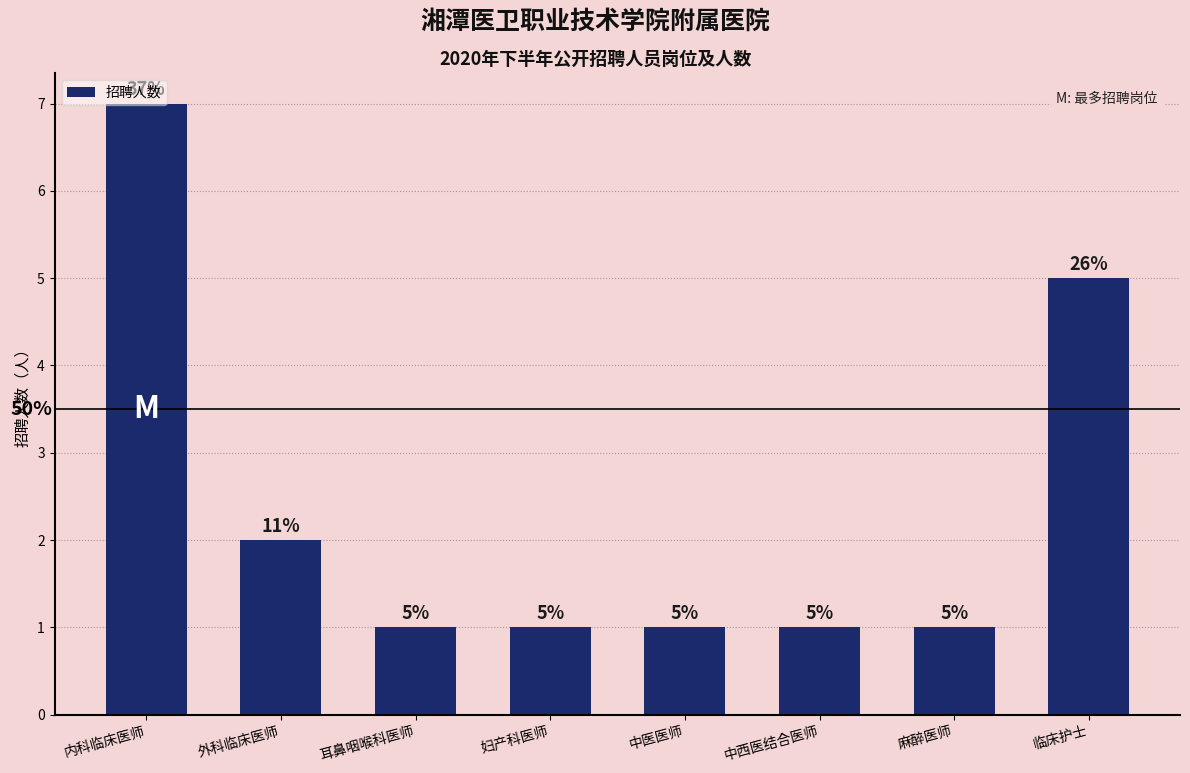

Count the number of categories in the chart.

8